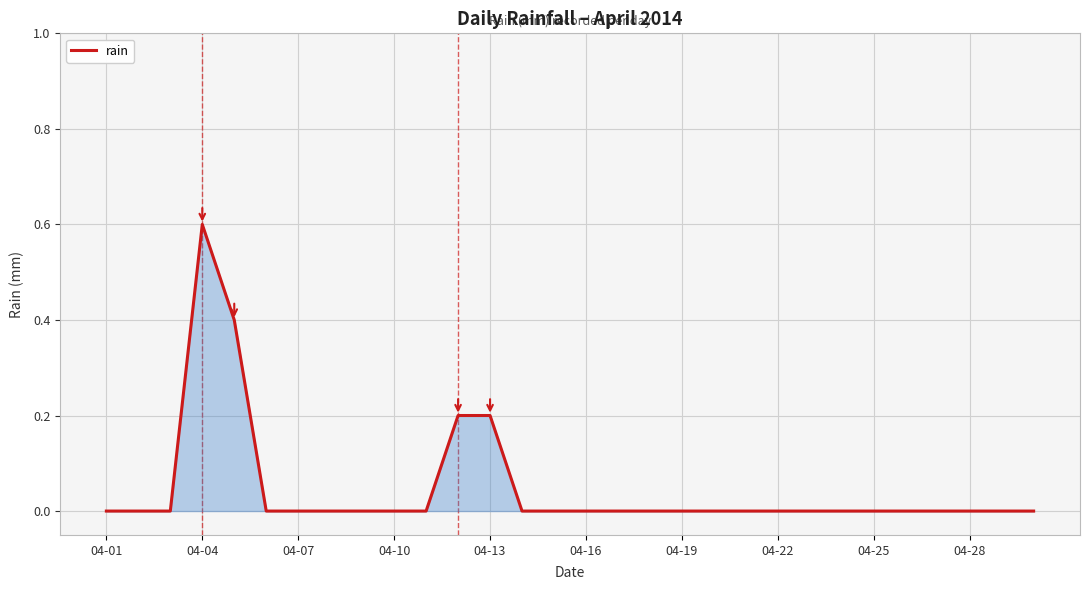

What is the maximum value shown in the chart?

0.6